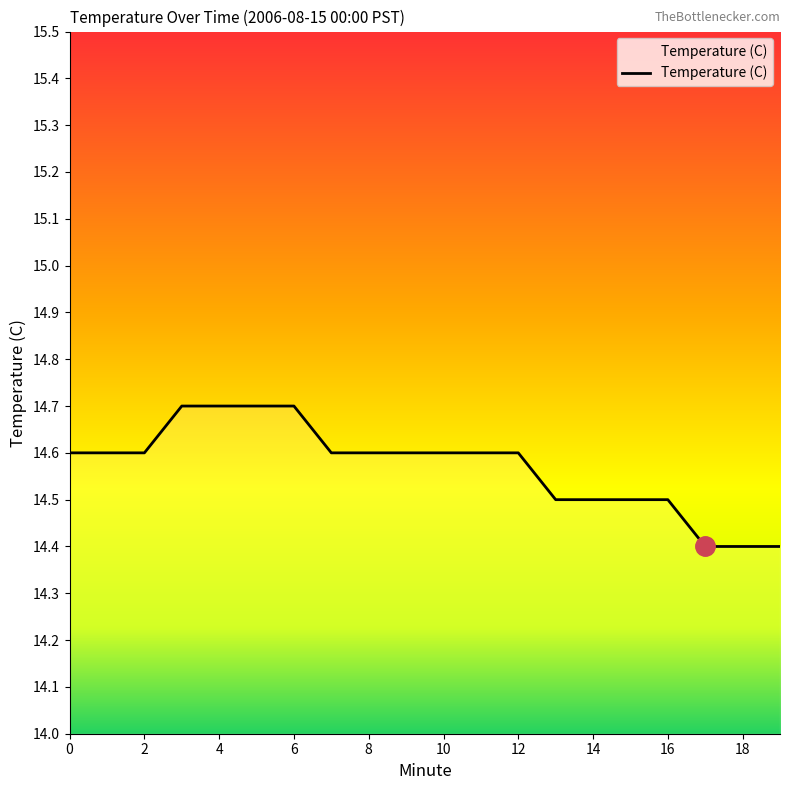

What is the difference between the maximum and minimum values?

0.3